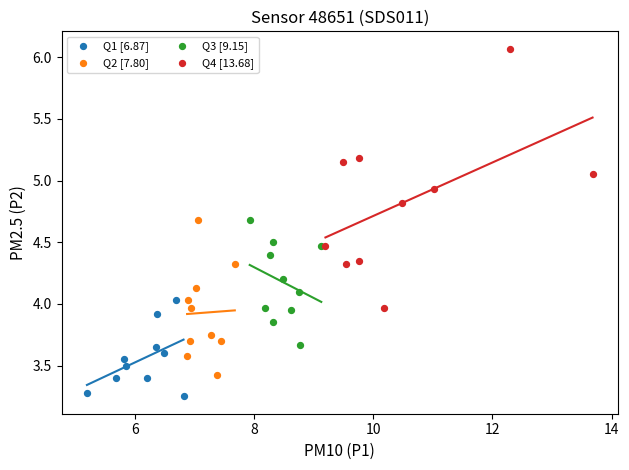

Which series has the largest Y range (max minus min)?

Q4 [13.68]